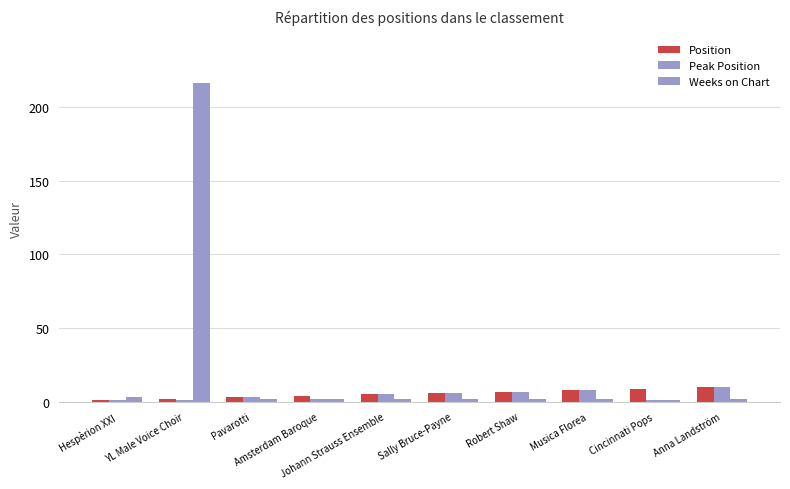

What is the value of the Weeks on Chart bar at the 1st from the left?

3